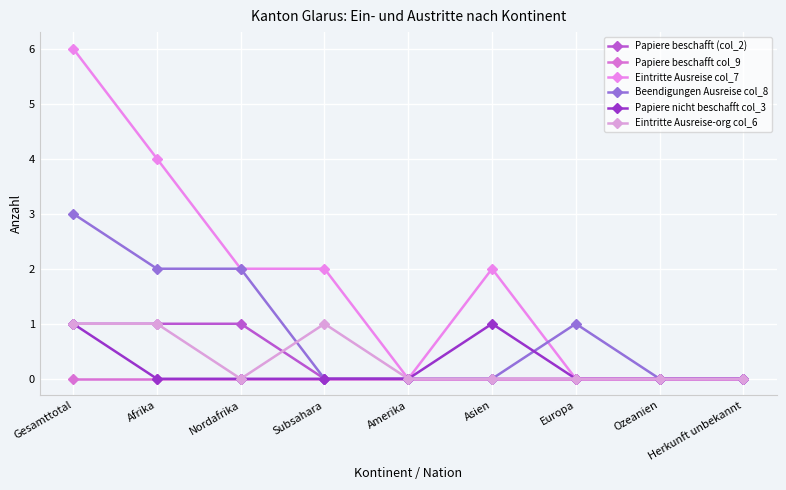

What is the total value across all series at Subsahara?

3